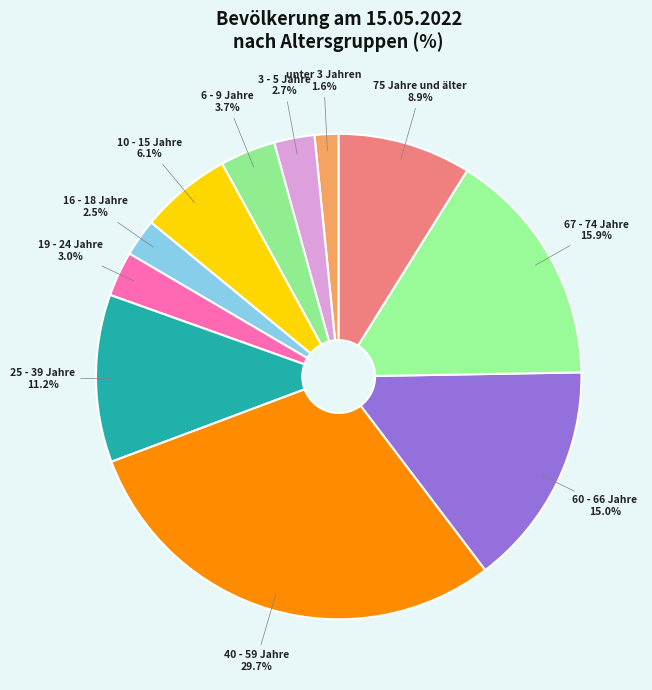

Rank the categories by value from highest to lowest.

40 - 59 Jahre, 67 - 74 Jahre, 60 - 66 Jahre, 25 - 39 Jahre, 75 Jahre und älter, 10 - 15 Jahre, 6 - 9 Jahre, 19 - 24 Jahre, 3 - 5 Jahre, 16 - 18 Jahre, unter 3 Jahren